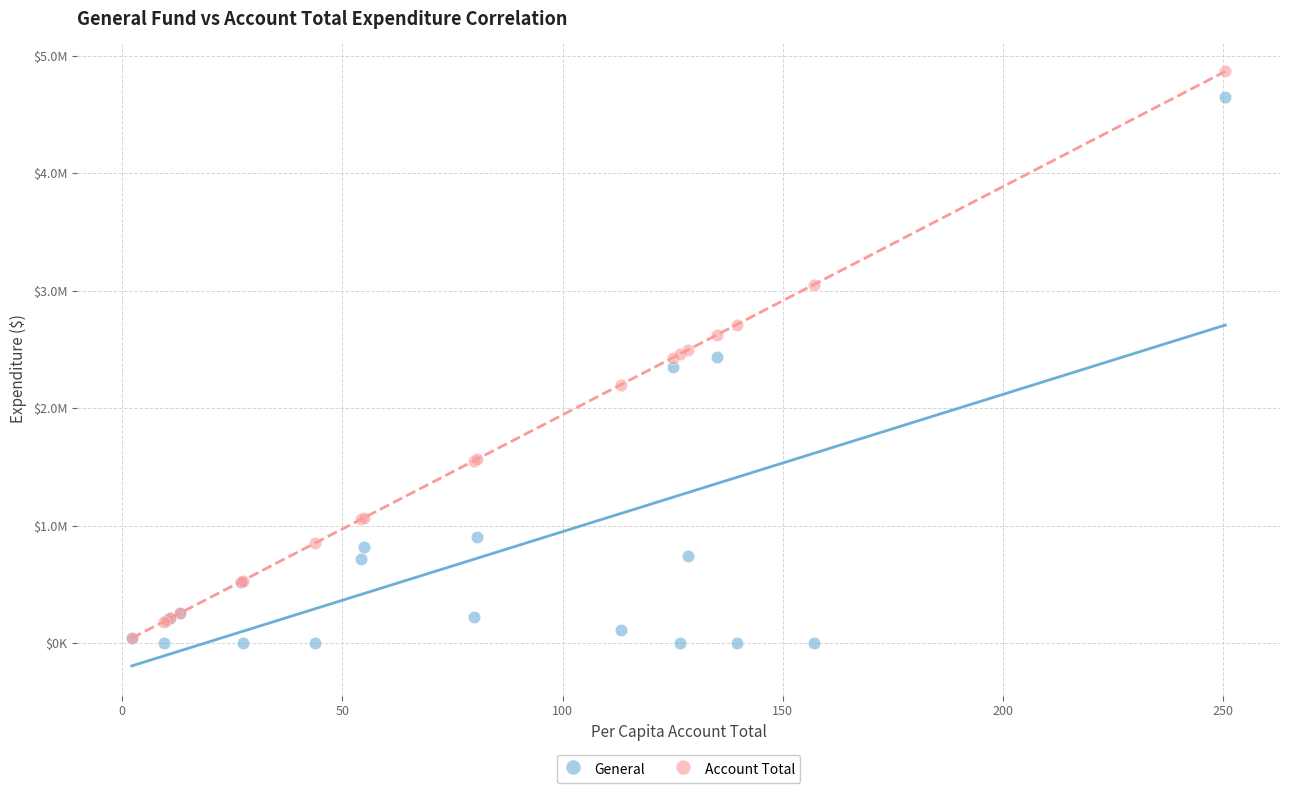

What are all the series names shown in the legend?

General, Account Total